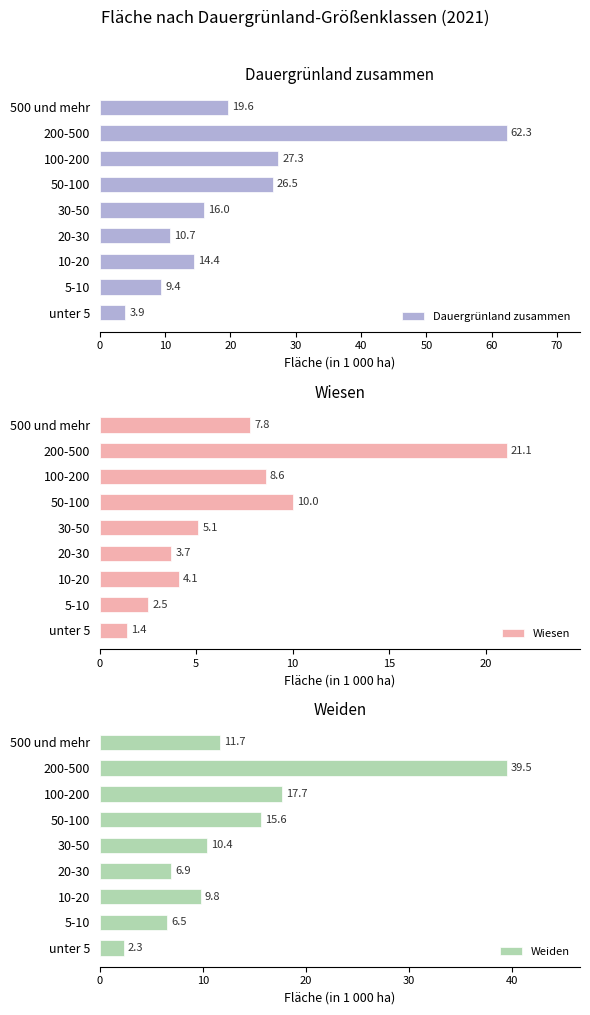

What is the approximate value of Weiden at unter 5?

2.3